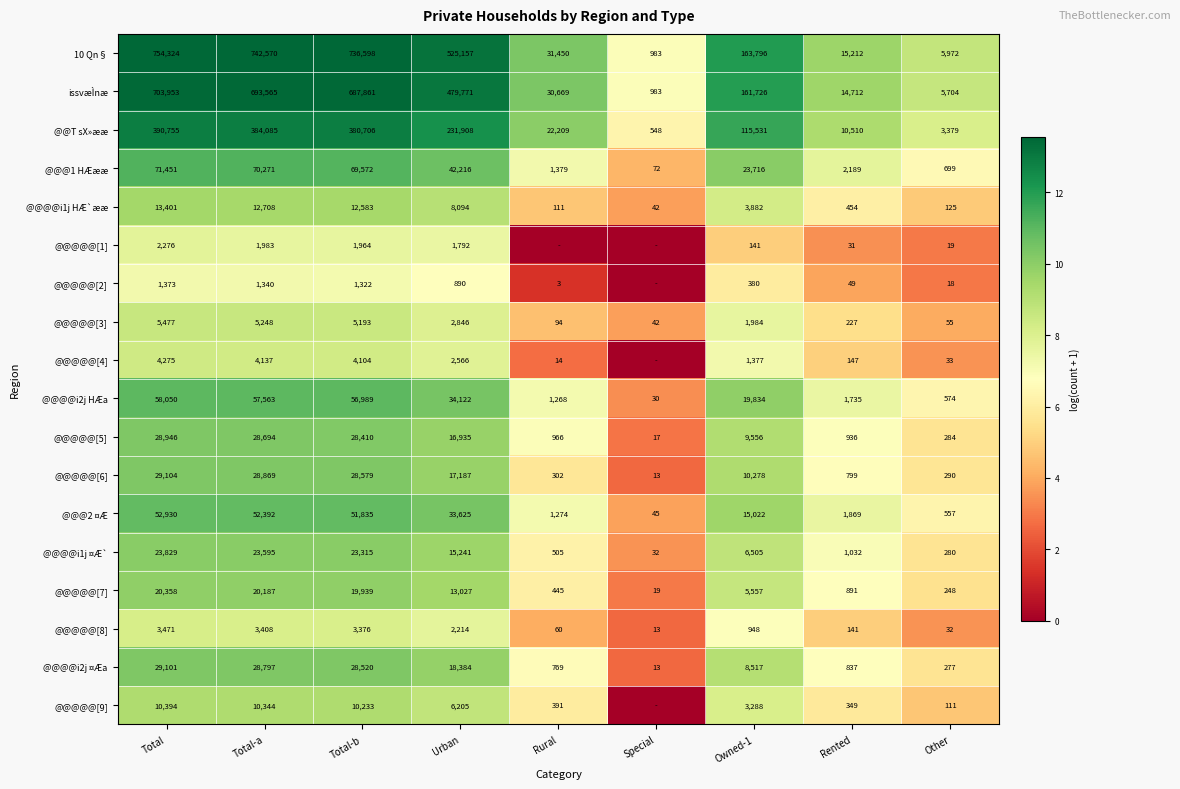

At which label is 10 Qn§ closest to 377653?

Urban